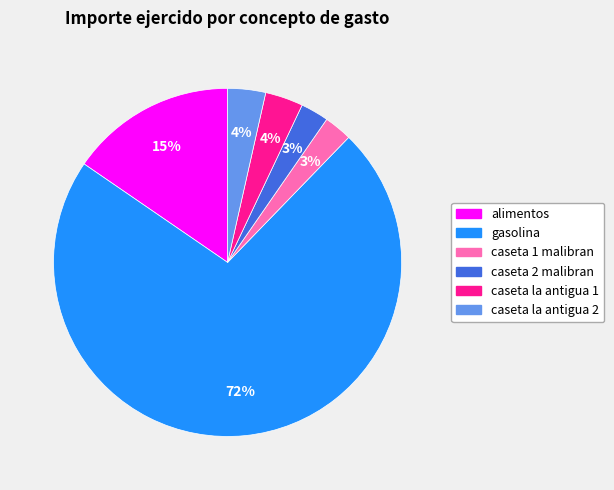

To the nearest percent, what percentage of the pie is caseta la antigua 2?

4%